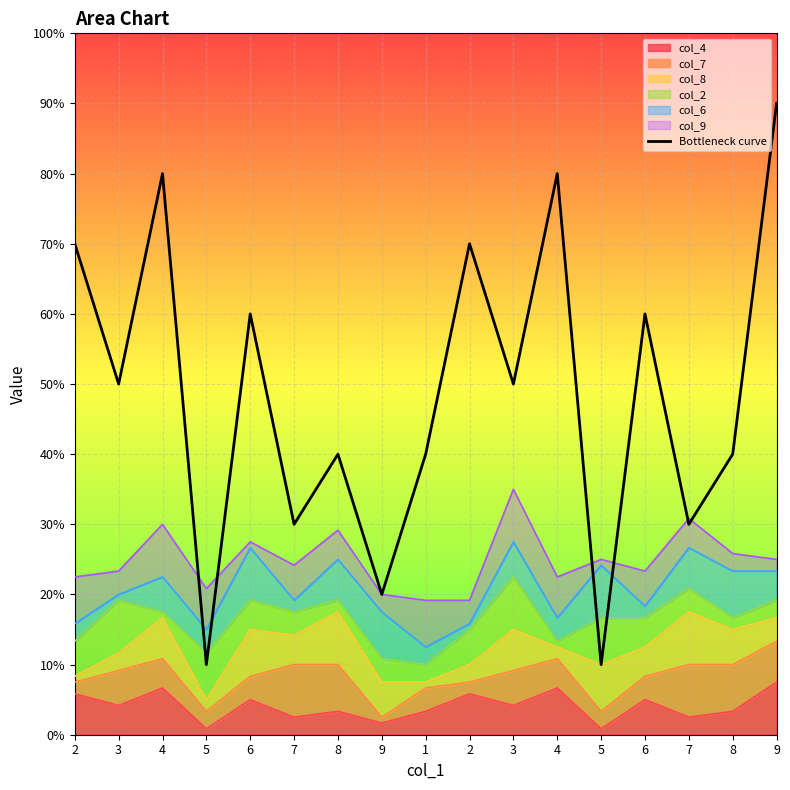

How many values are below 5?

8